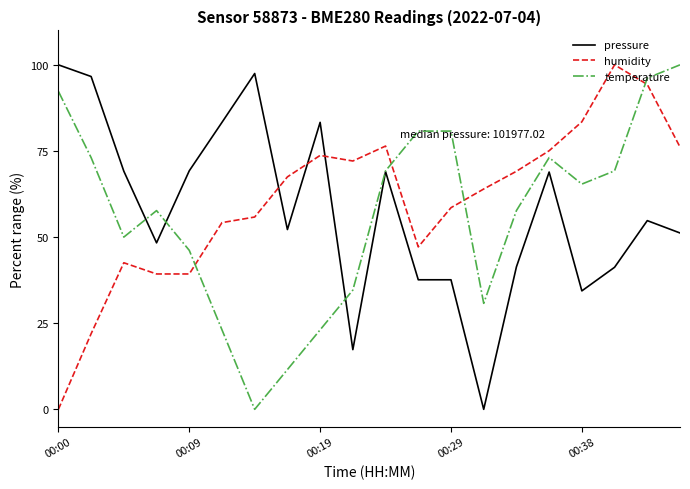

How many categories are shown in the chart?

20